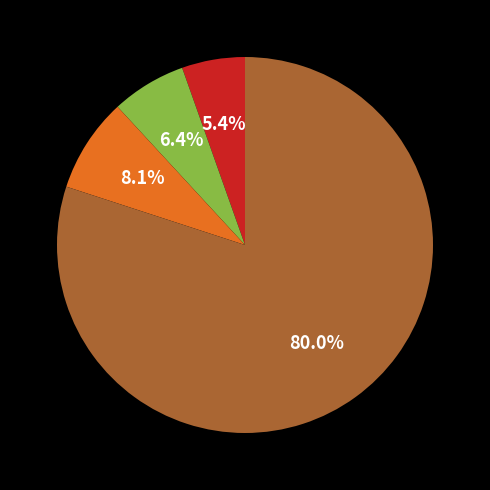

Is there any slice that represents more than half of the pie?

Yes